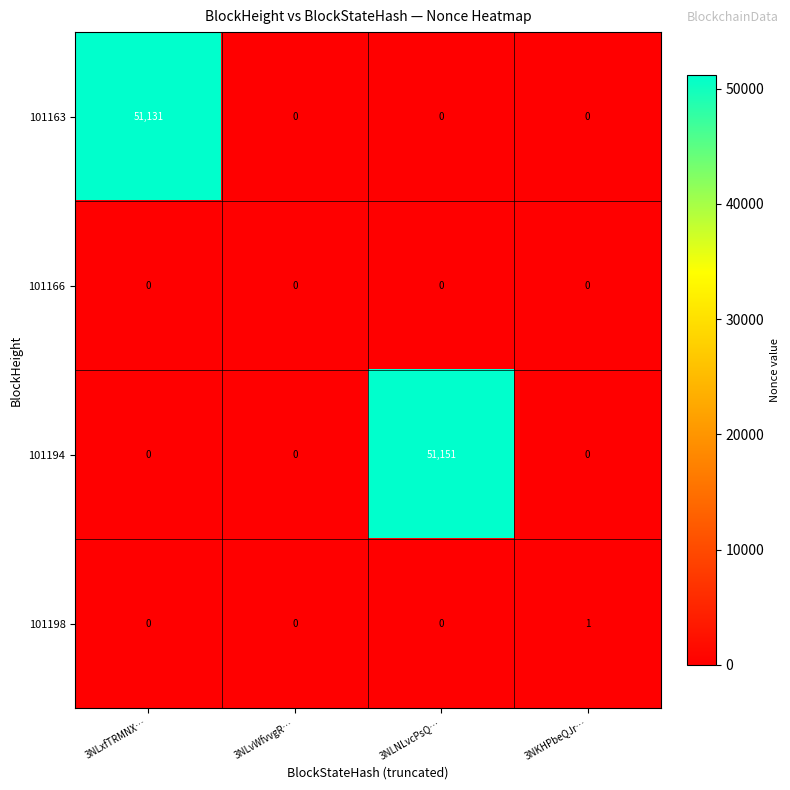

What is the total value across all series at 3NKHPbeQJr…?

1